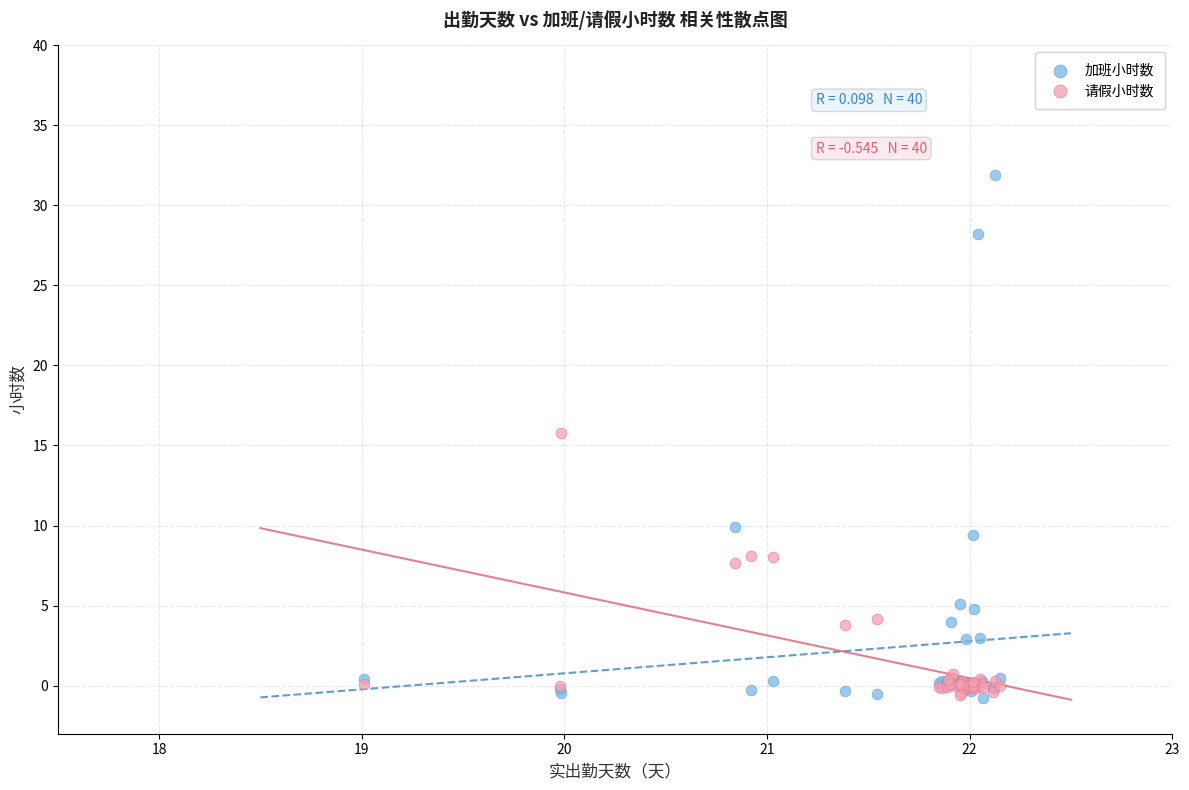

Across all series, what Y value is closest to 15?

15.8